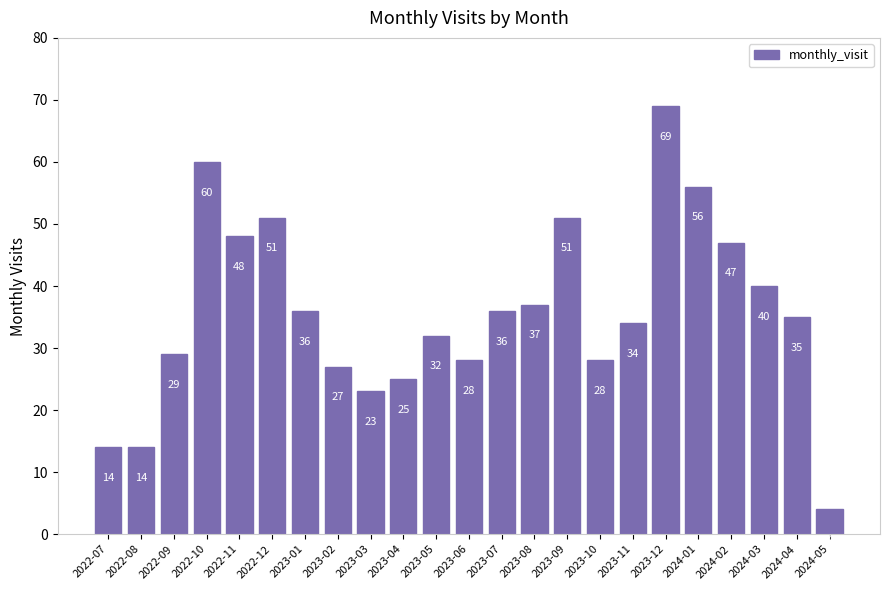

What is the label of the 10th bar from the right?

2023-08